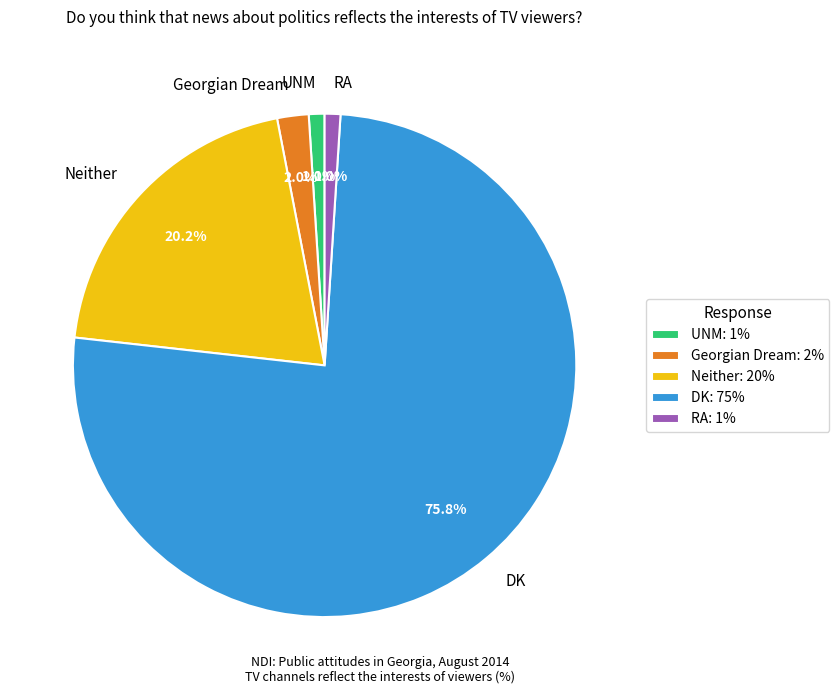

To the nearest percent, what is the combined percentage of Georgian Dream and RA?

3%